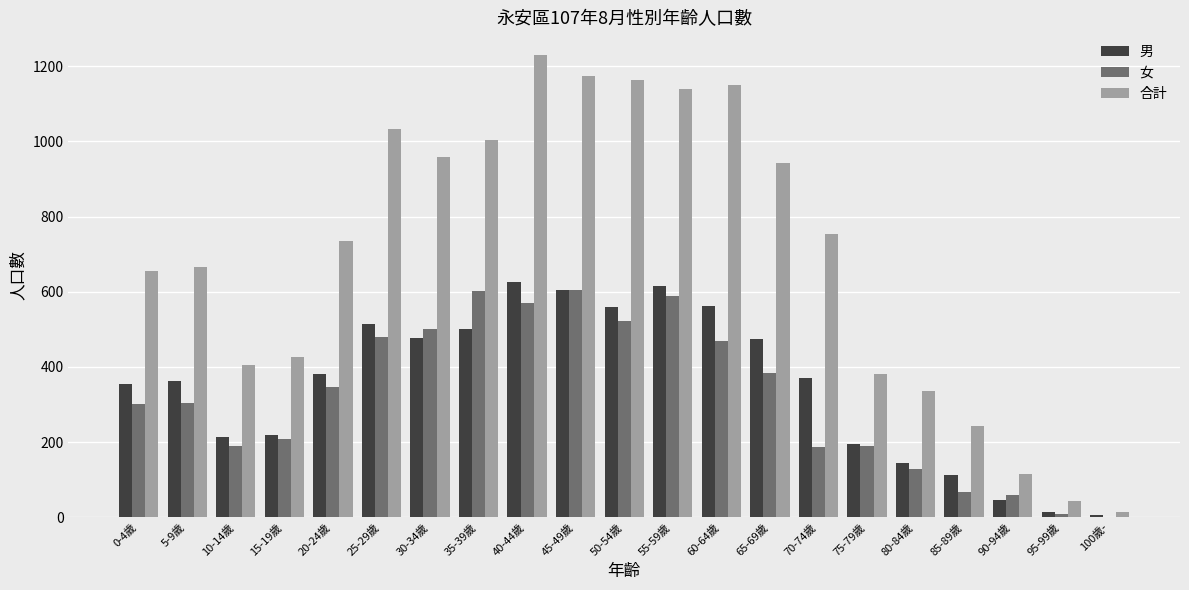

What is the highest value of the 男 series?

626